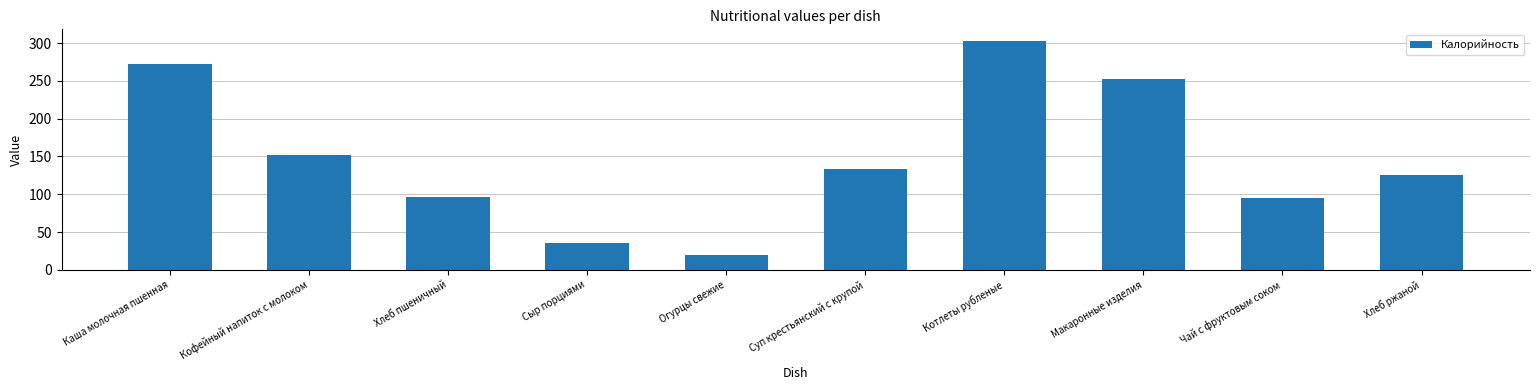

How many data points are less than 133?

5